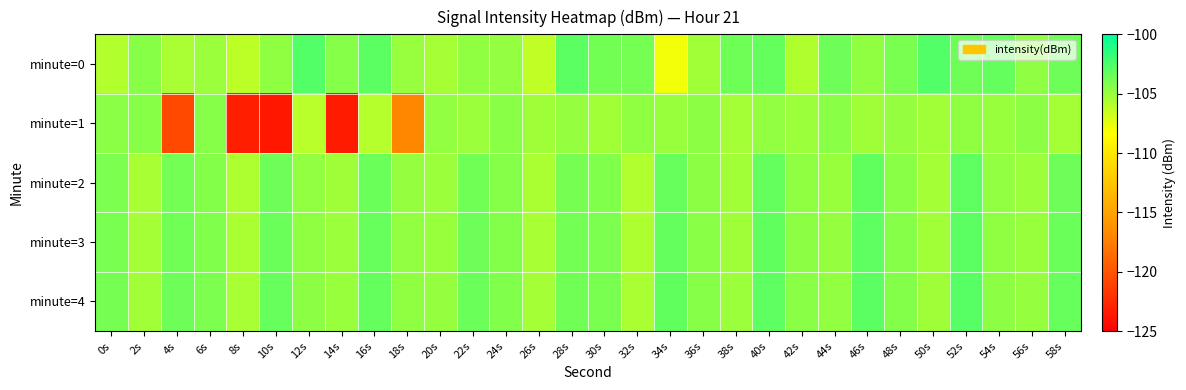

Which series has the largest range (max minus min)?

minute=1